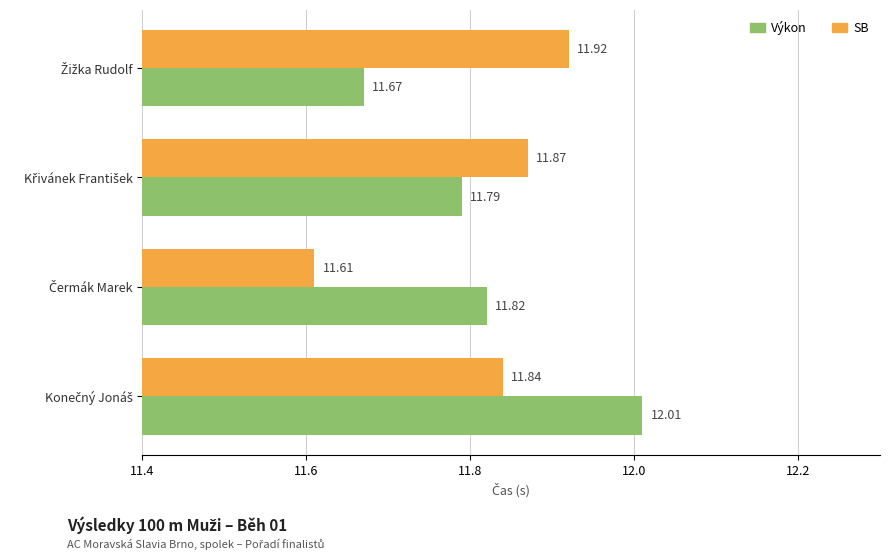

List the series in order of their overall mean, highest first.

Výkon, SB